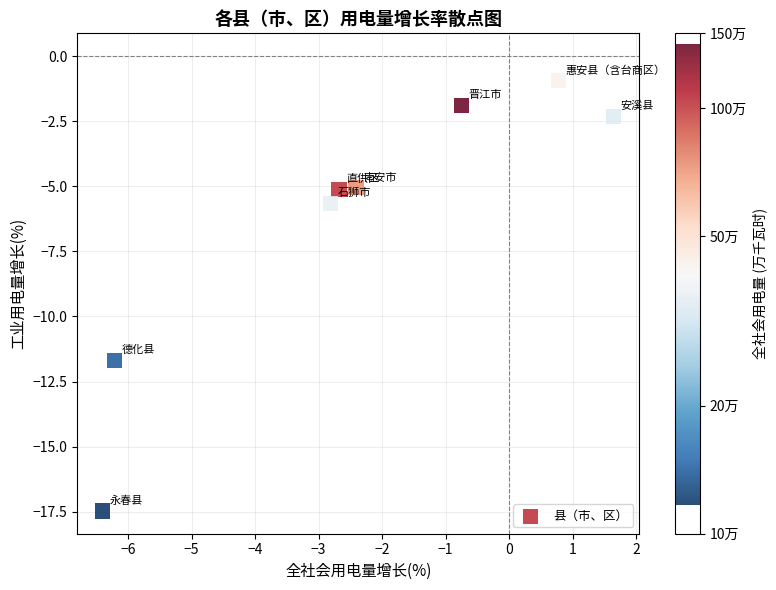

What Y value in the scatter plot is closest to -9?

-11.7